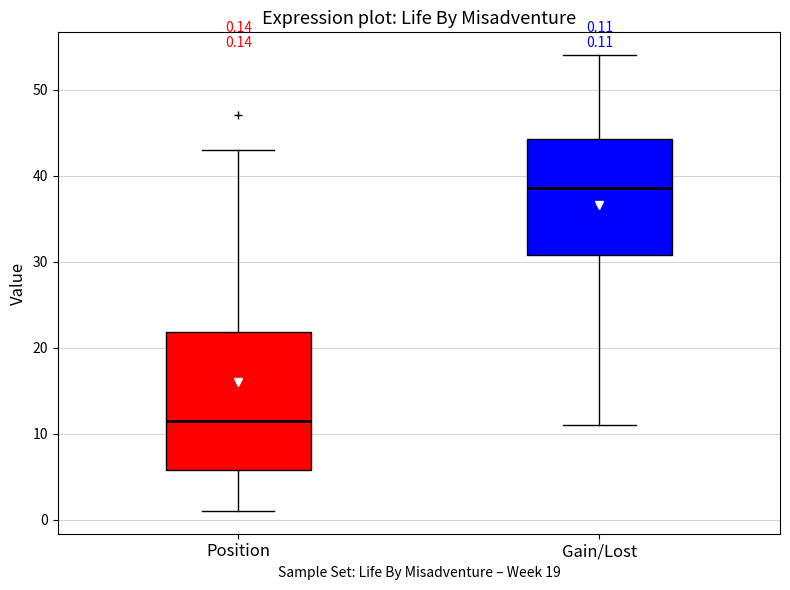

Comparing the boxes themselves (not the whiskers), which one is the tallest?

Position